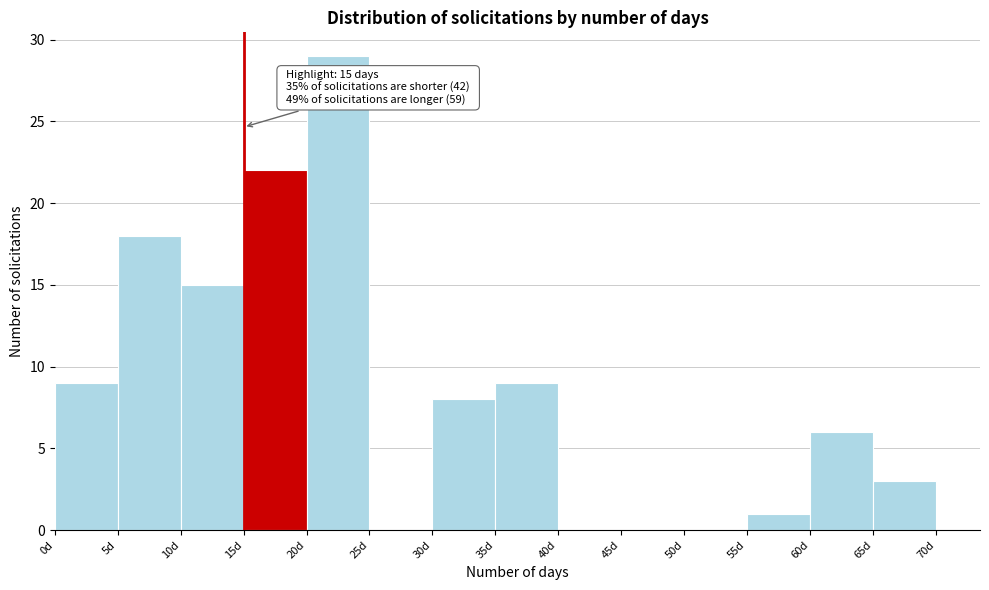

Which range on the x-axis has the tallest bar?

20 to 25